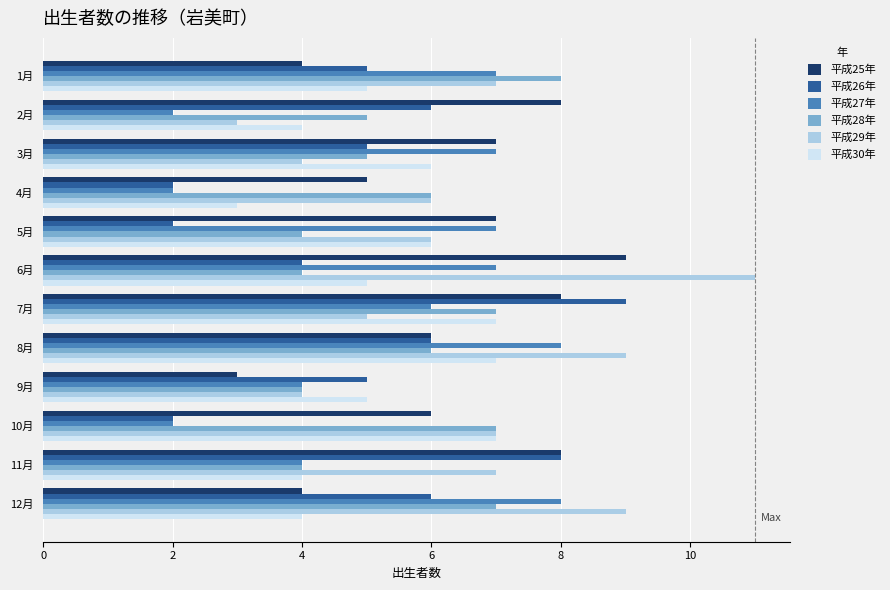

Which series has the largest range (max minus min)?

平成29年